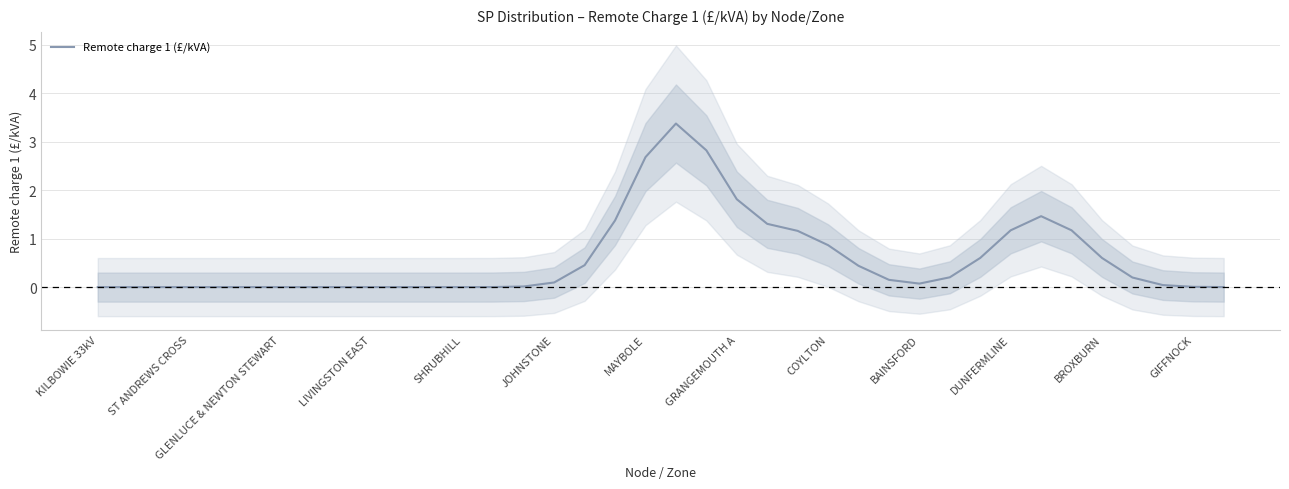

How many values are above zero?

25